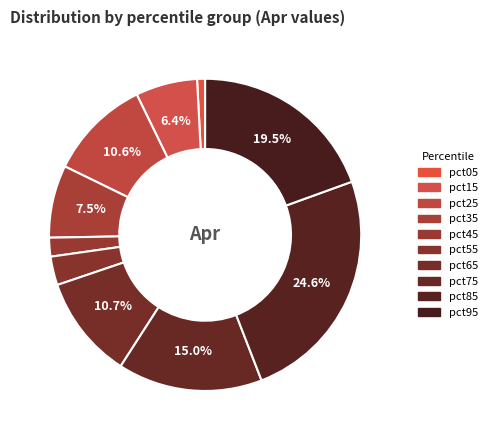

How many slices are in this pie chart?

10